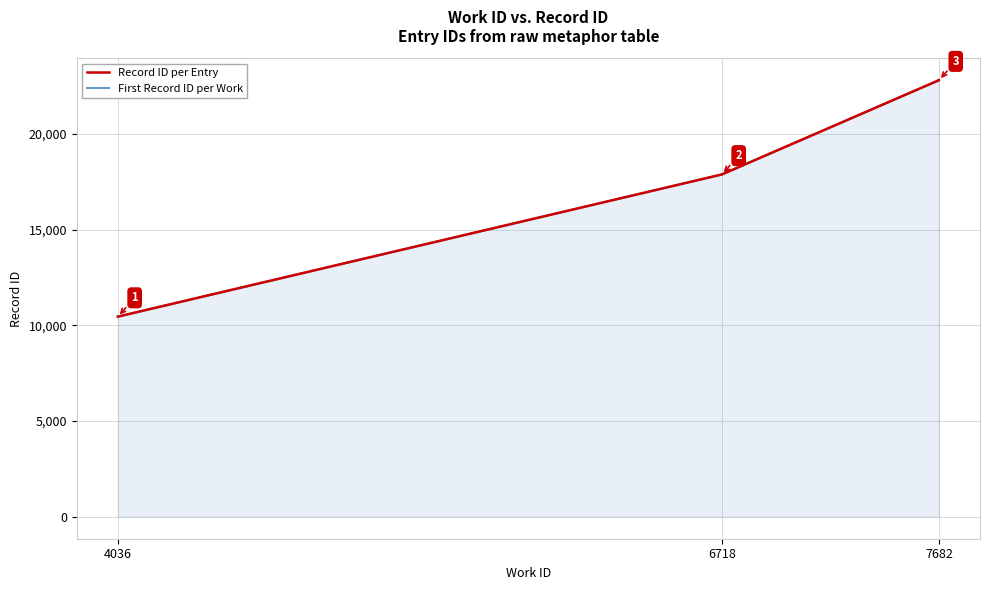

The value of First Record ID per Work at 4036 is 7073. True or false?

False